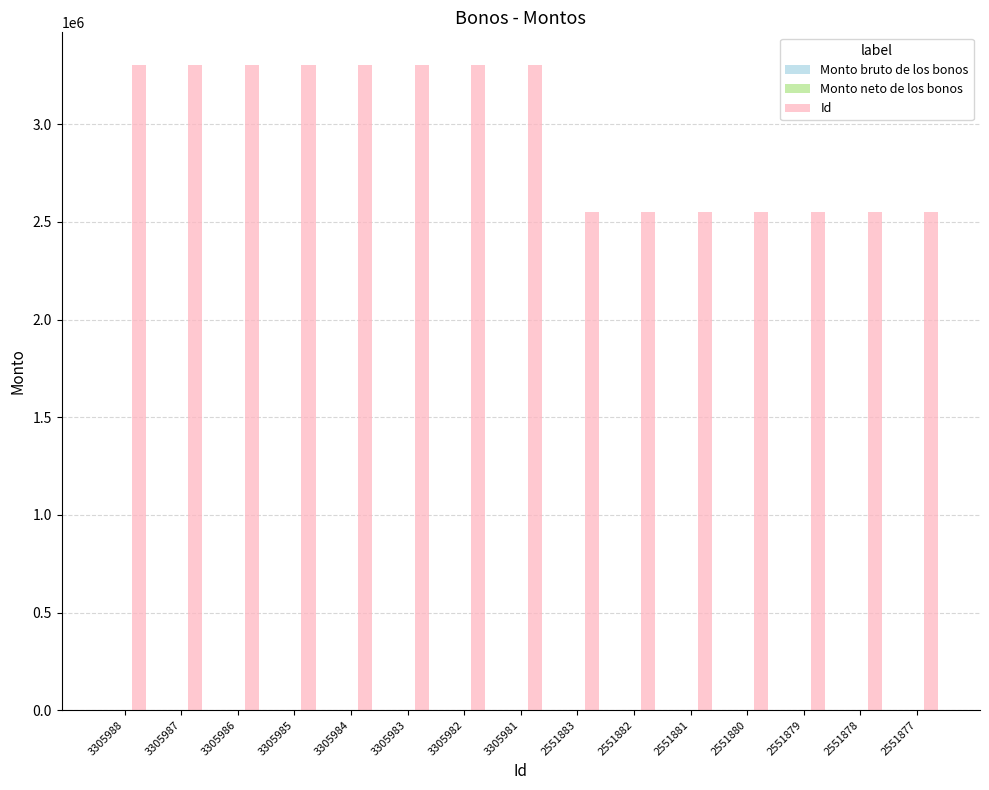

Approximately how many times larger is the value at 3305985 compared to 3305982?

1.0